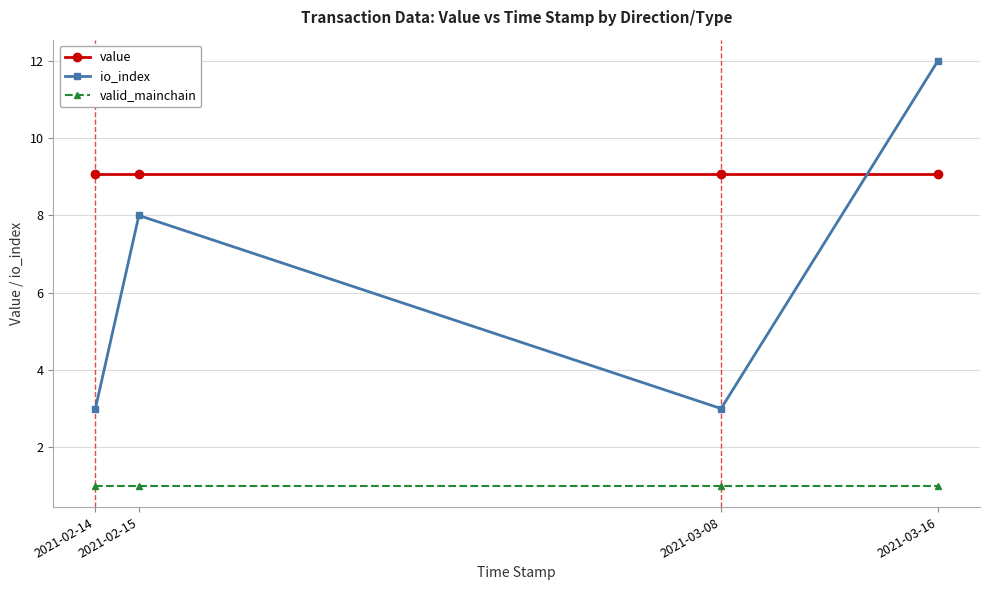

Is it true that value equals 9.1 at 2021-02-15?

True